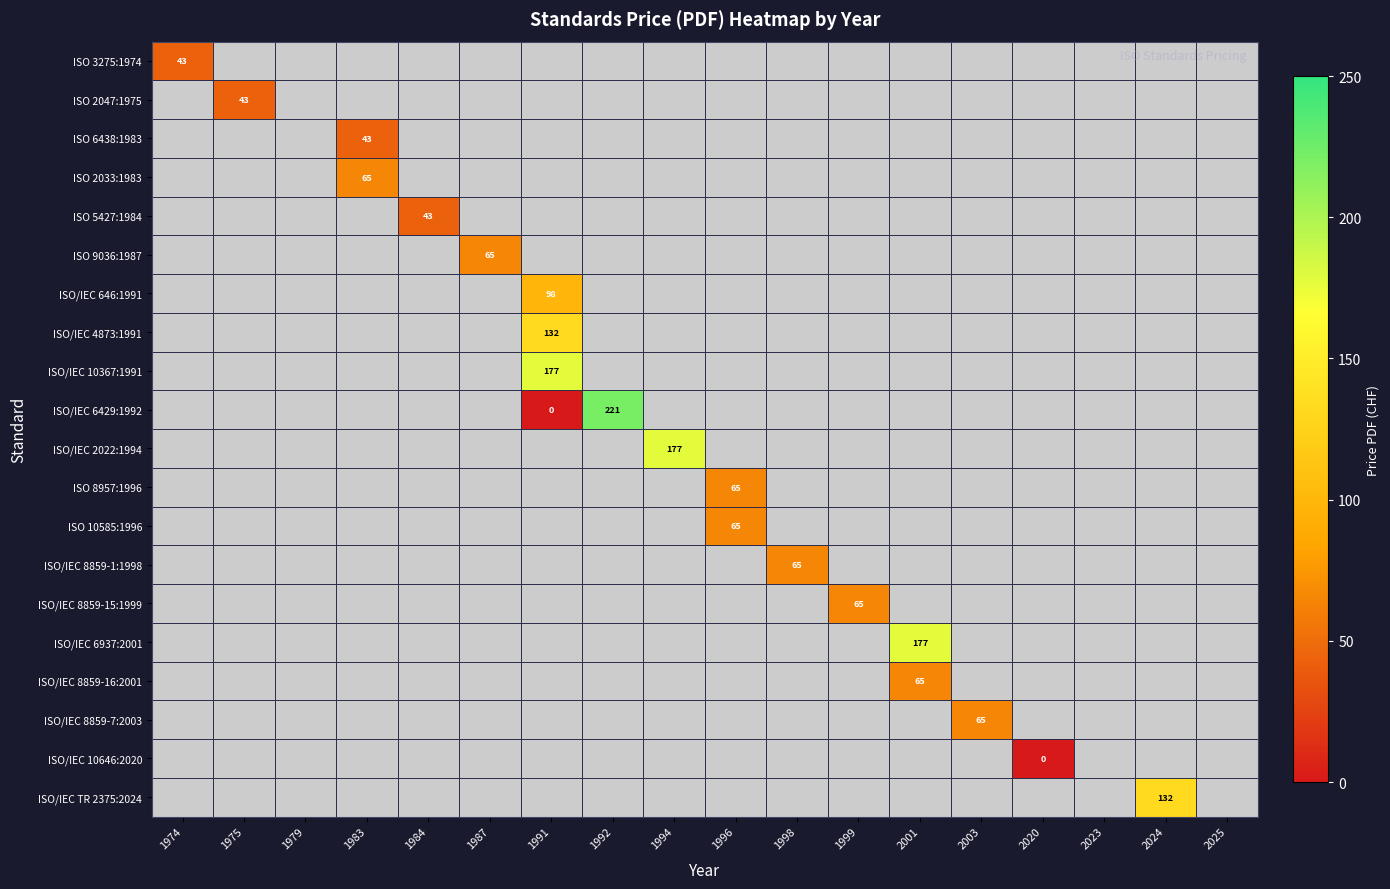

Count the number of data series in this chart.

20